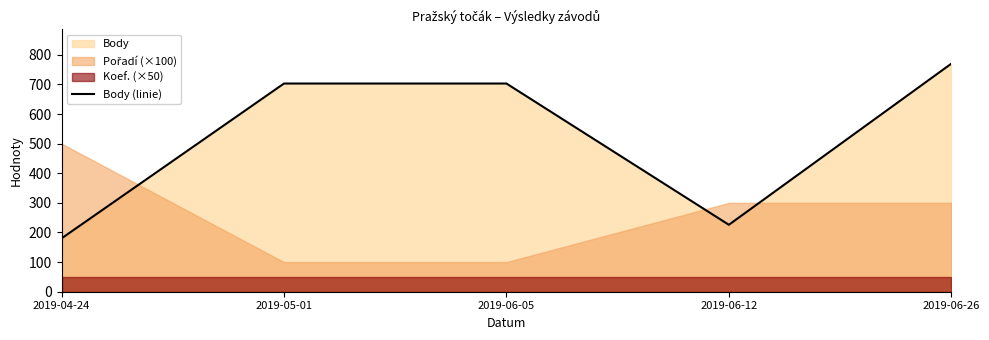

Rank the categories by value from lowest to highest.

2019-04-24, 2019-06-12, 2019-05-01, 2019-06-05, 2019-06-26